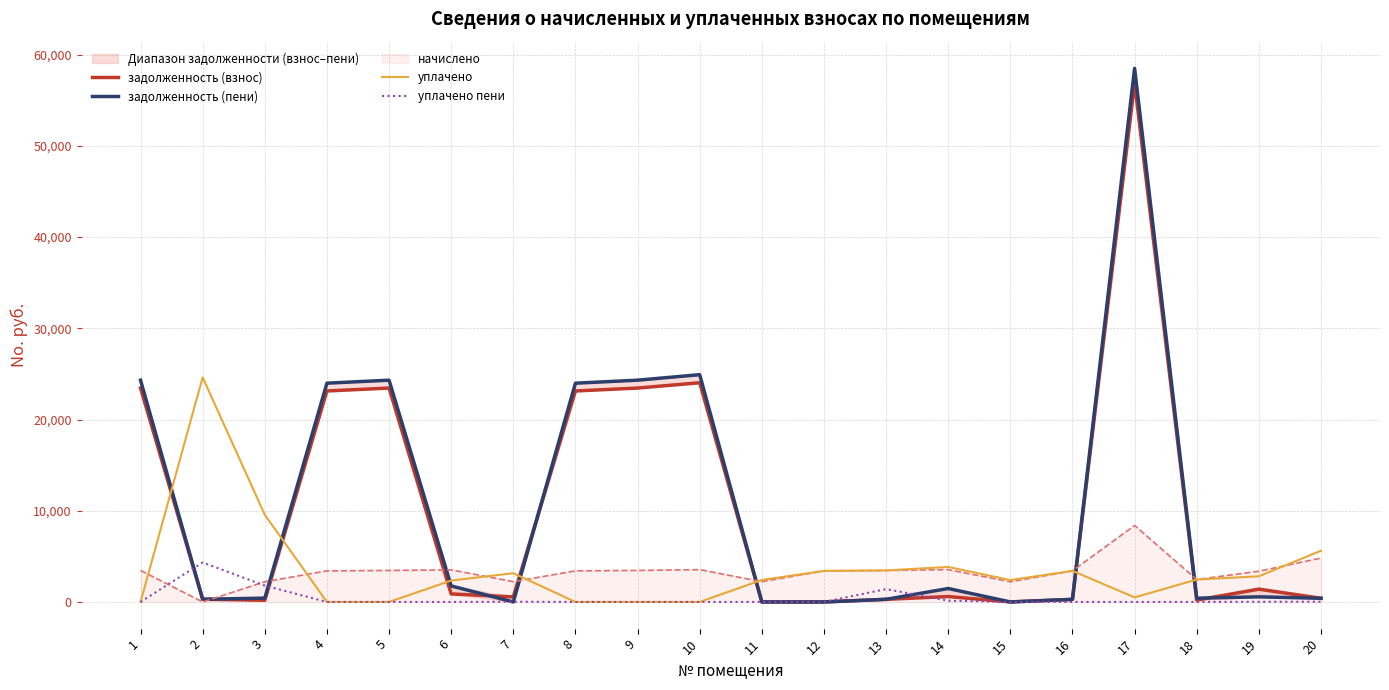

Rank the categories by задолженность (пени) value from lowest to highest.

11, 12, 15, 7, 16, 13, 2, 20, 18, 3, 19, 14, 6, 4, 8, 1, 5, 9, 10, 17